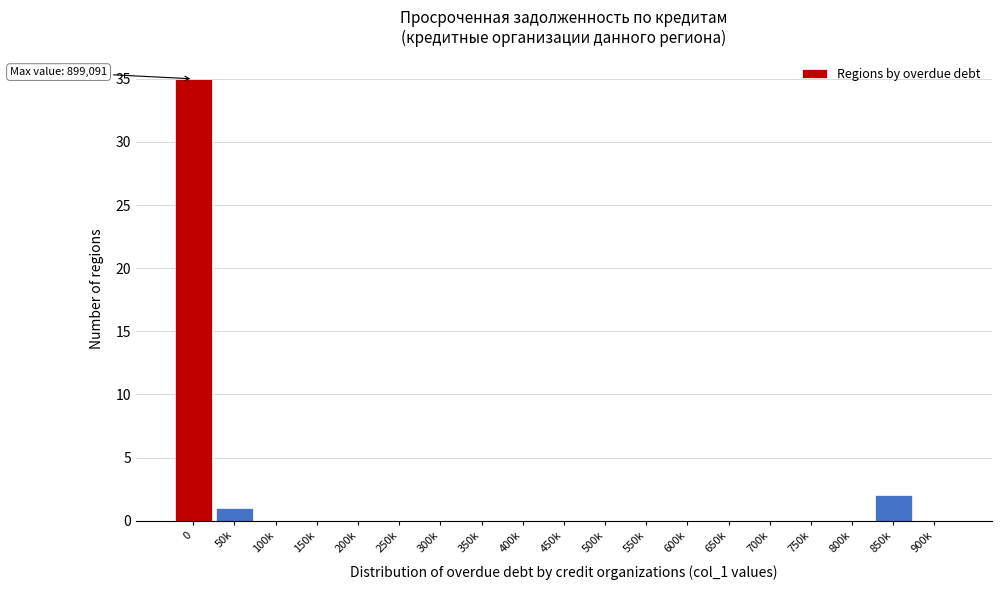

Reading right to left, what are all the values shown in this chart?

900k=0	850k=2	800k=0	750k=0	700k=0	650k=0	600k=0	550k=0	500k=0	450k=0	400k=0	350k=0	300k=0	250k=0	200k=0	150k=0	100k=0	50k=1	0=35